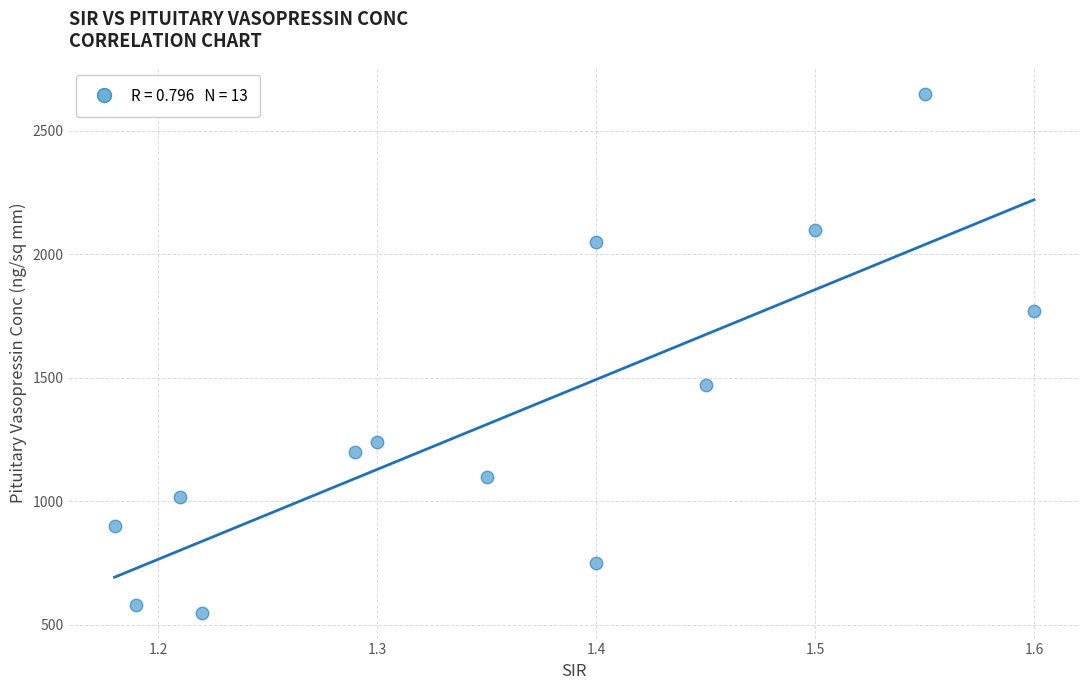

What is the range of Y values (max minus min)?

2100